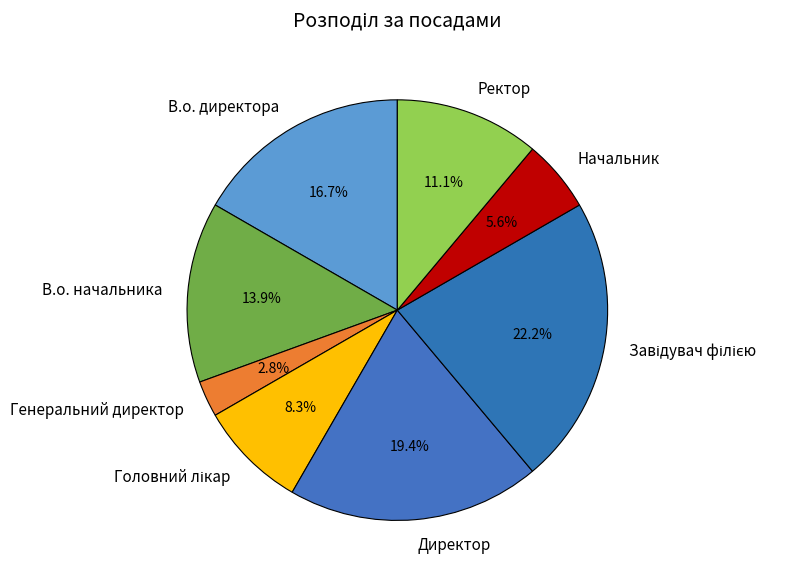

To the nearest percent, what is the difference between the largest and smallest slice percentages?

19%